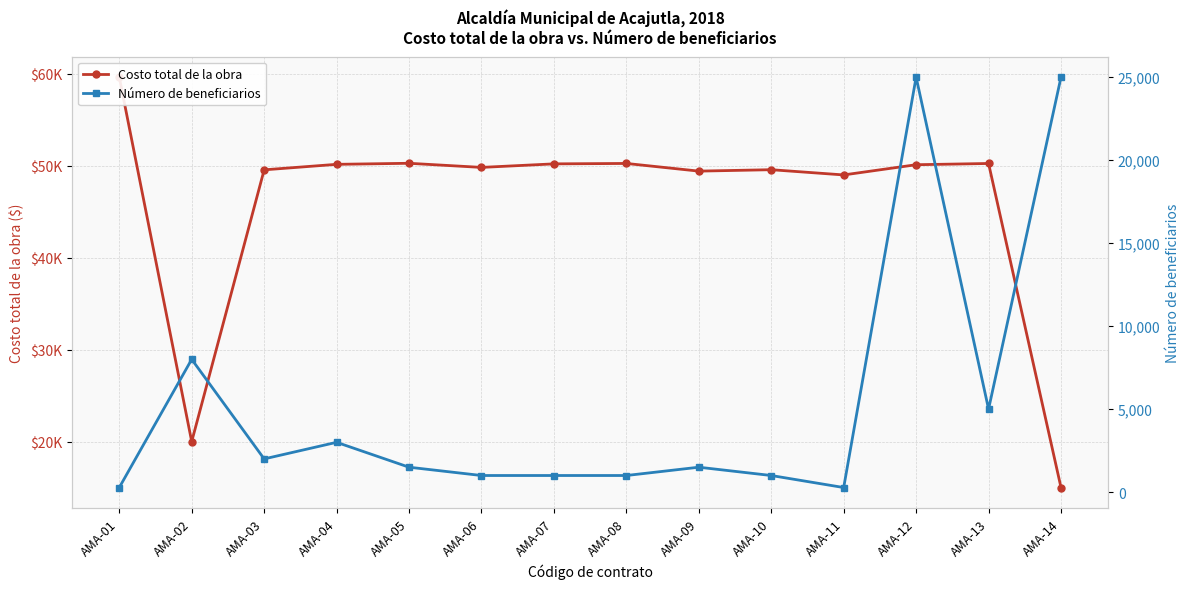

What is the minimum value shown in the chart?

275.0